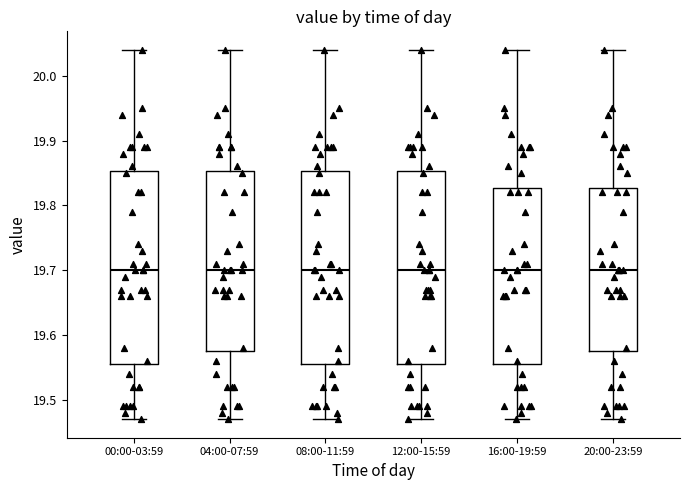

Where does the median line of the box for 08:00-11:59 sit on the y-axis? The values are not printed on the chart, so give them approximately, as read against the axis.

19.70